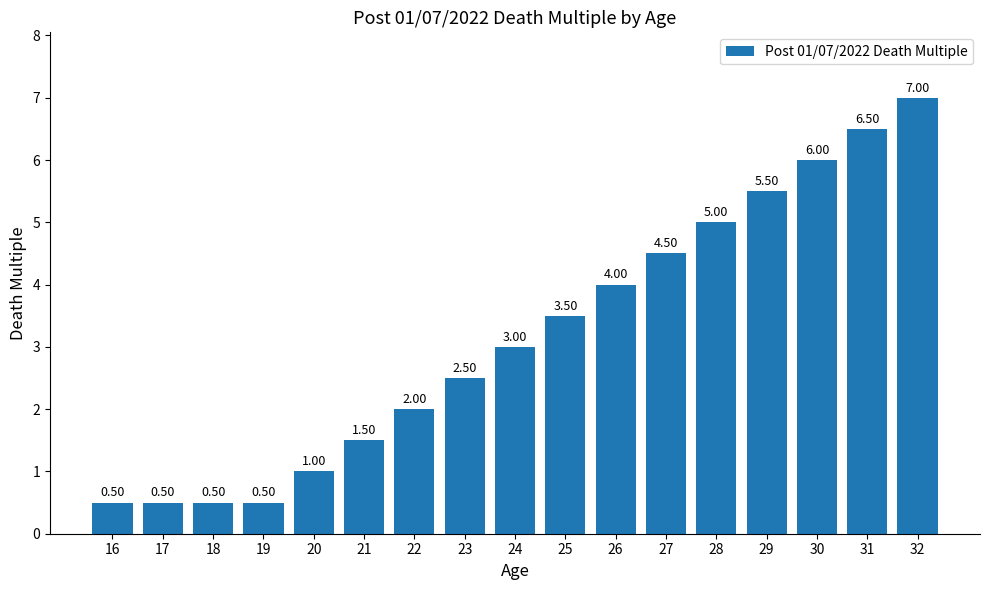

What is the difference between the second highest and minimum values?

6.0